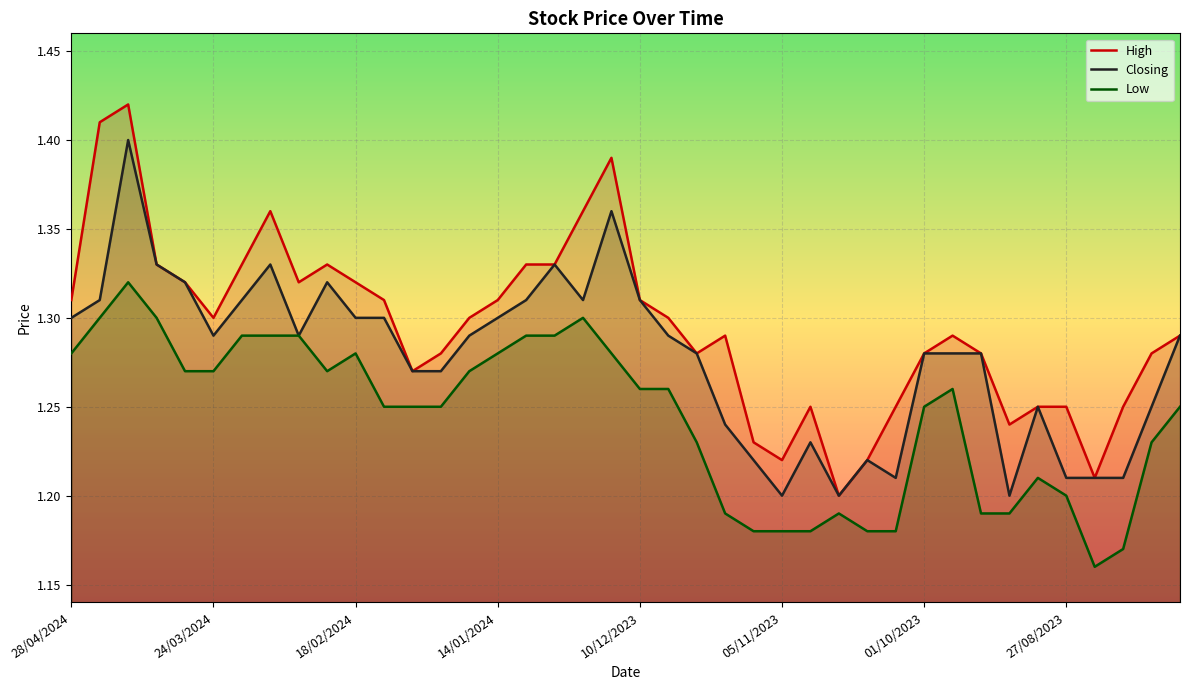

Reading left to right, transcribe all the data shown in this chart.

High: 1.3	1.4	1.4	1.3	1.3	1.3	1.3	1.4	1.3	1.3	1.3	1.3	1.3	1.3	1.3	1.3	1.3	1.3	1.4	1.4	1.3	1.3	1.3	1.3	1.2	1.2	1.2	1.2	1.2	1.2	1.3	1.3	1.3	1.2	1.2	1.2	1.2	1.2	1.3	1.3
Closing: 1.3	1.3	1.4	1.3	1.3	1.3	1.3	1.3	1.3	1.3	1.3	1.3	1.3	1.3	1.3	1.3	1.3	1.3	1.3	1.4	1.3	1.3	1.3	1.2	1.2	1.2	1.2	1.2	1.2	1.2	1.3	1.3	1.3	1.2	1.2	1.2	1.2	1.2	1.2	1.3
Low: 1.3	1.3	1.3	1.3	1.3	1.3	1.3	1.3	1.3	1.3	1.3	1.2	1.2	1.2	1.3	1.3	1.3	1.3	1.3	1.3	1.3	1.3	1.2	1.2	1.2	1.2	1.2	1.2	1.2	1.2	1.2	1.3	1.2	1.2	1.2	1.2	1.2	1.2	1.2	1.2